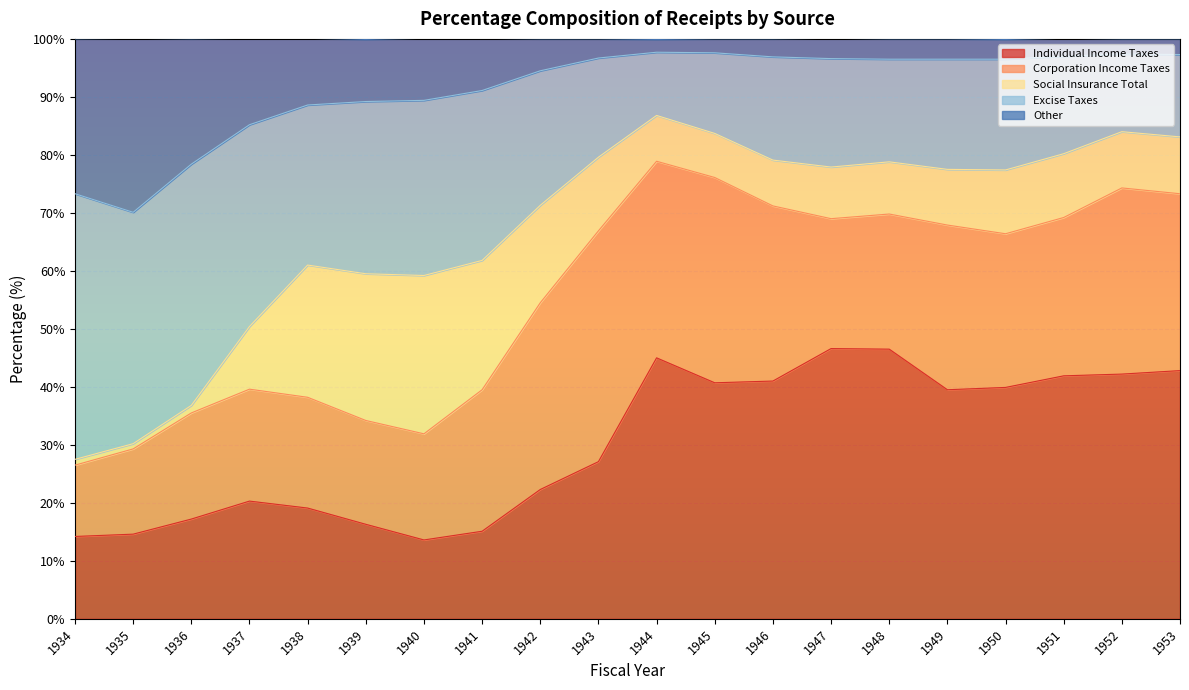

True or false: Excise Taxes and Individual Income Taxes intersect in this chart.

False